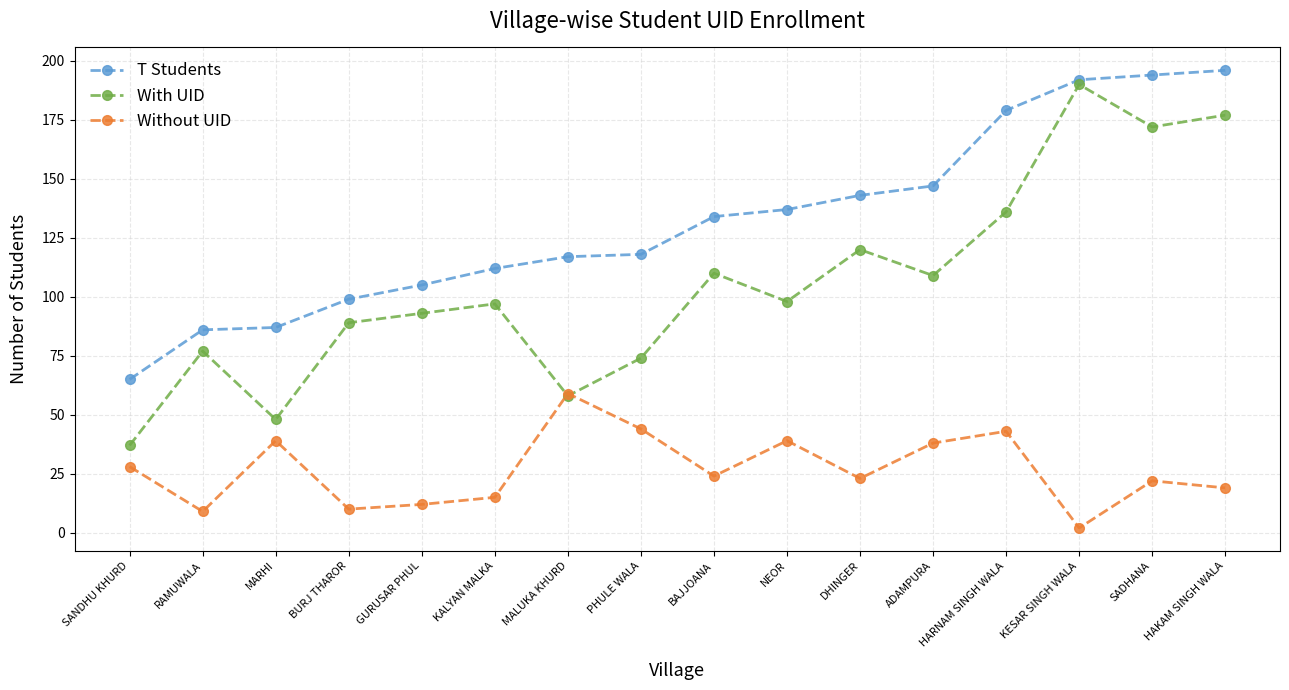

How many interior local peaks does the Without UID series have?

5